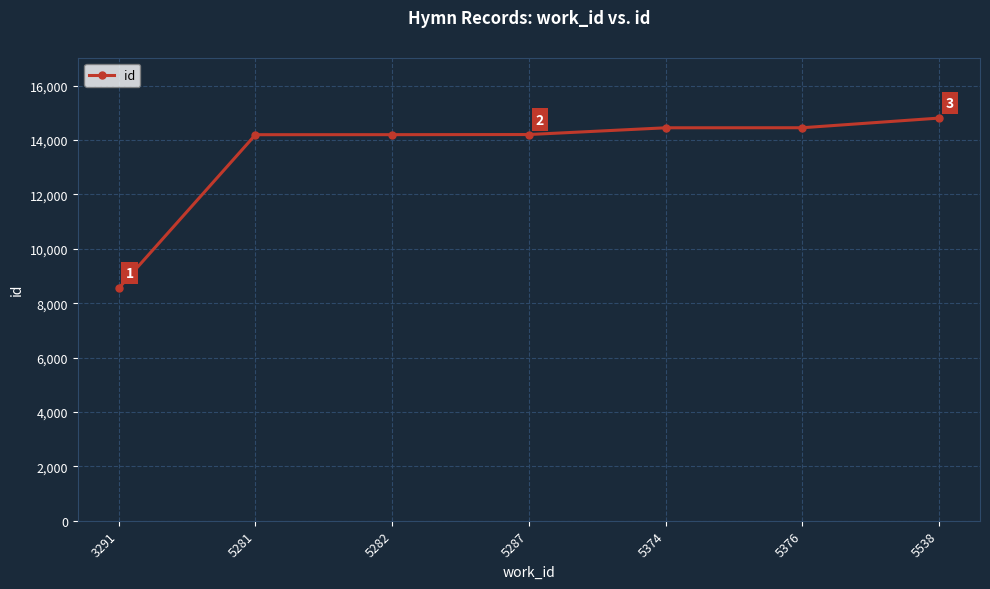

What is the value of the 6th point from the left?

14455